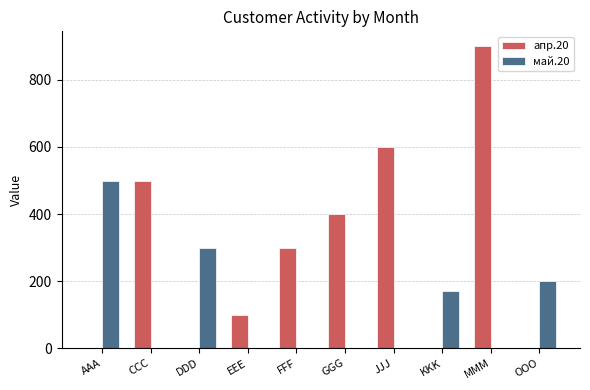

Count the апр.20 values in the range 0 to 500.

8